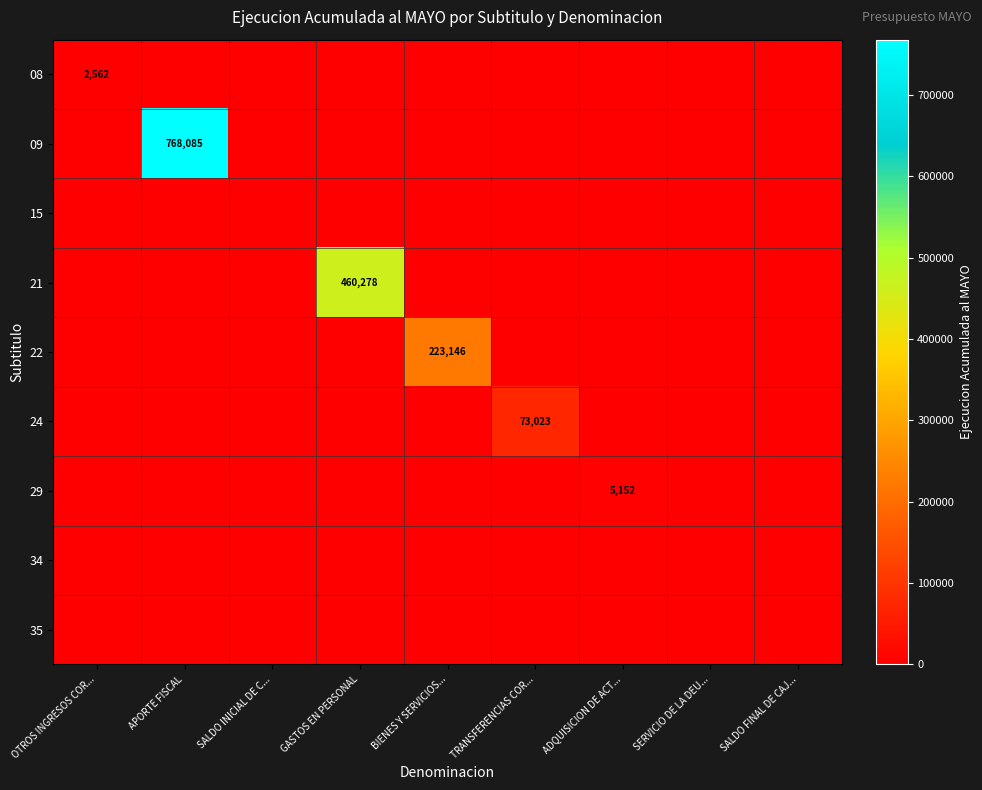

What is the total value across all series at TRANSFERENCIAS COR...?

73023